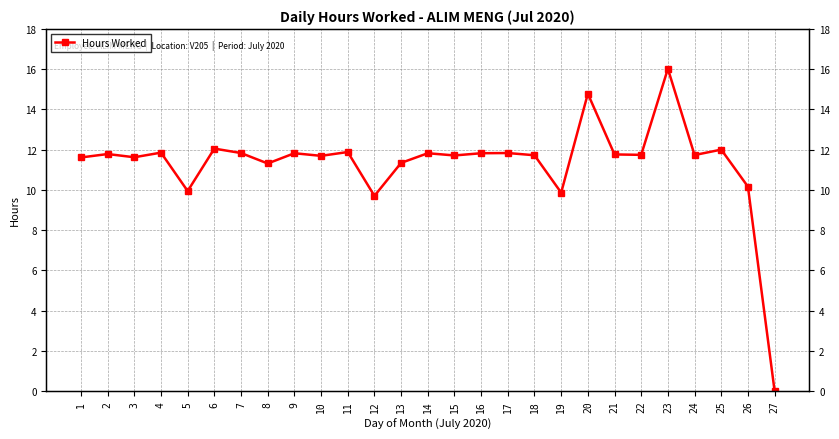

At which label is the value closest to 8?

12